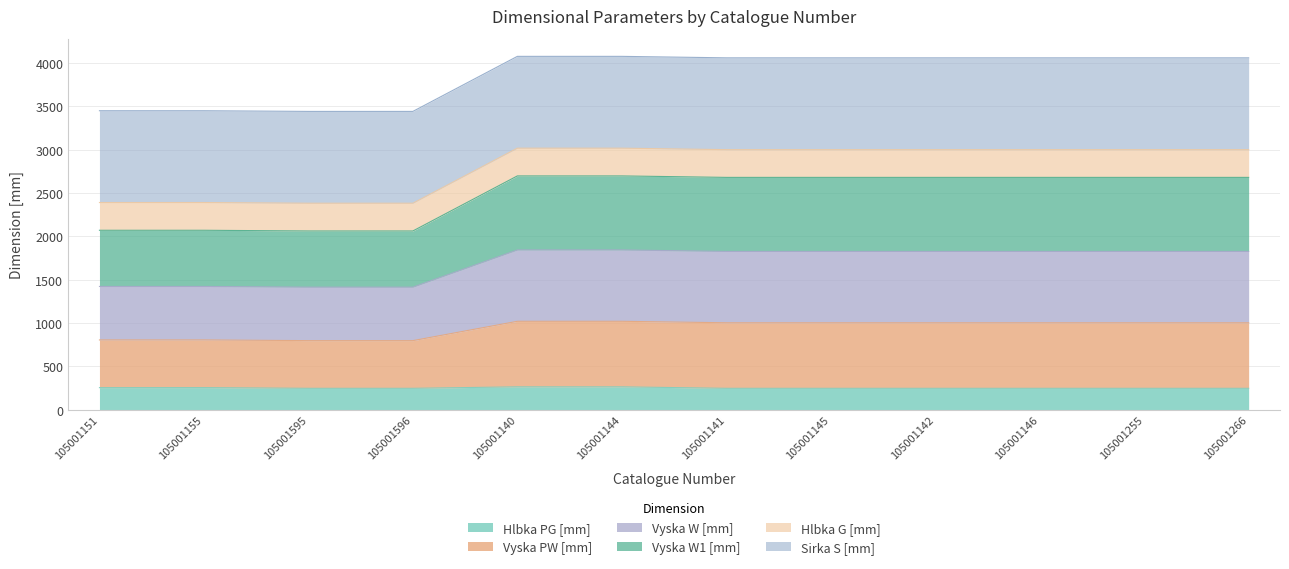

What are all the series names shown in the legend?

Hlbka PG [mm], Vyska PW [mm], Vyska W [mm], Vyska W1 [mm], Hlbka G [mm], Sirka S [mm]